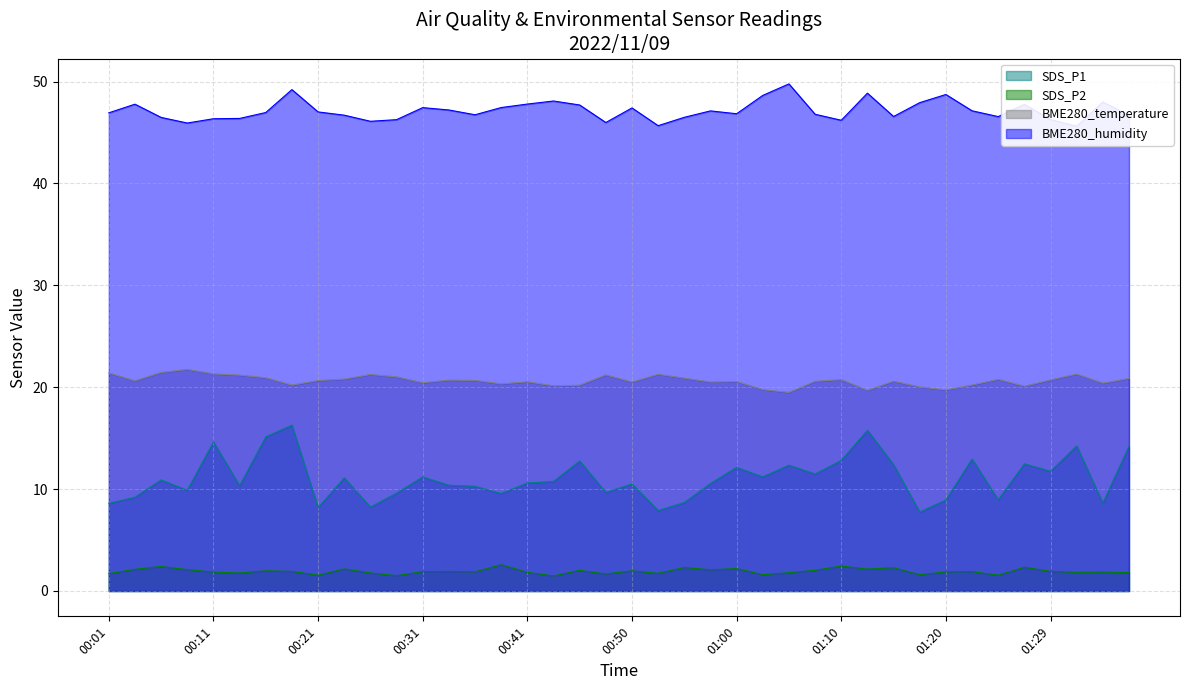

Is the value of SDS_P1 at 00:03 greater than the value of BME280_humidity at 00:58?

No